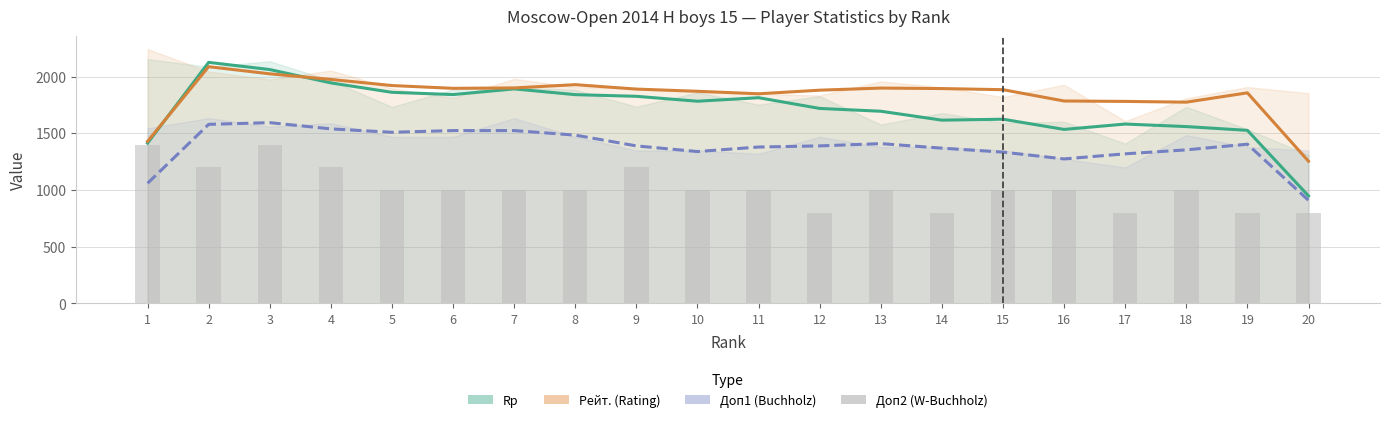

What is the spread (max minus min) of values at 18?

775.7